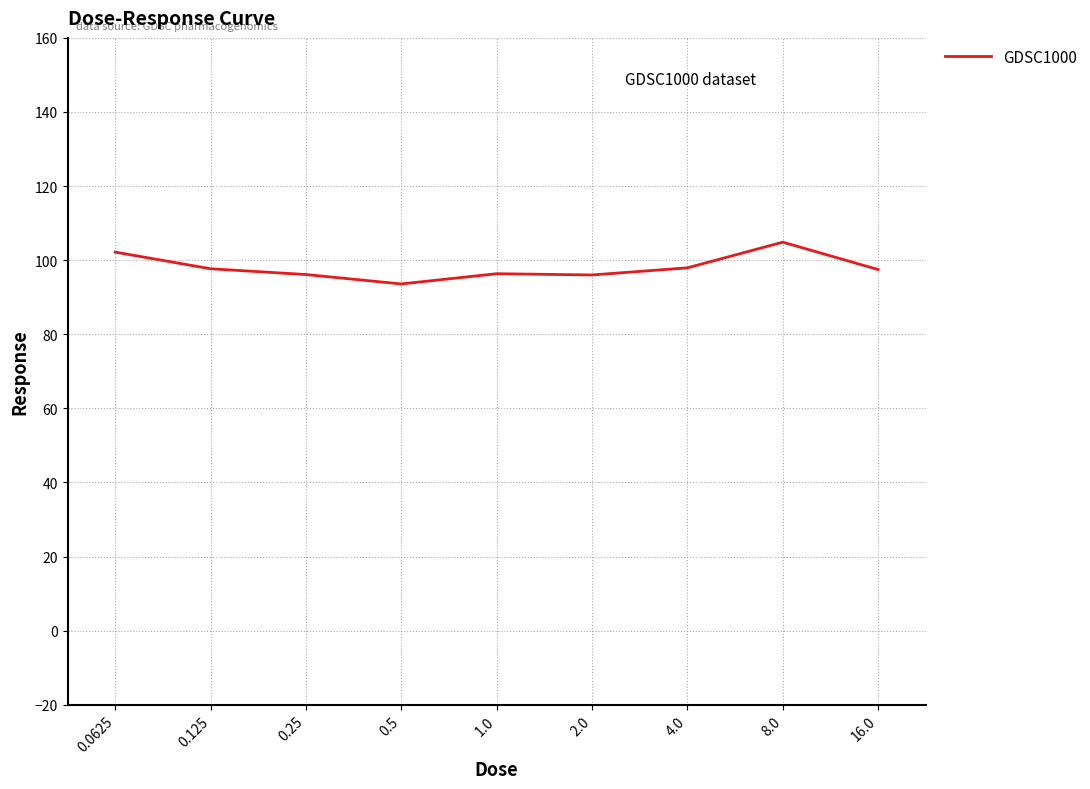

Which has a higher value, 4.0 or 1.0?

4.0